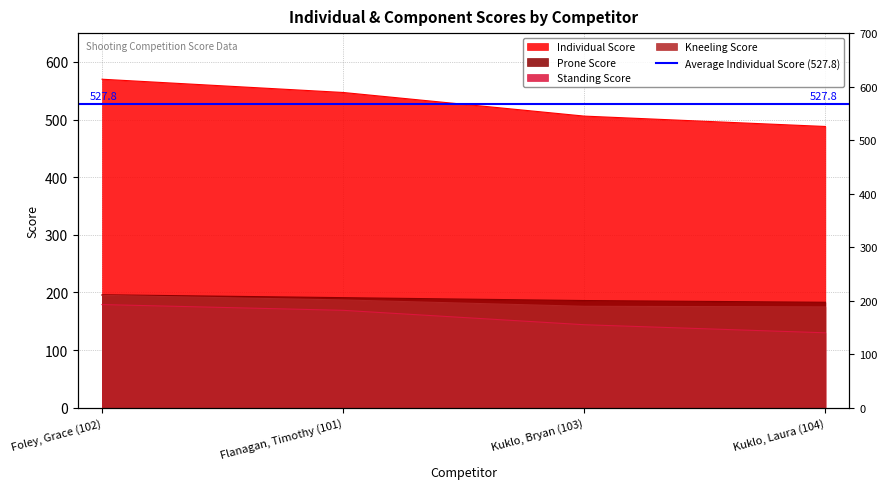

What is the difference between the Prone Score values at Kuklo, Laura (104) and Foley, Grace (102)?

13